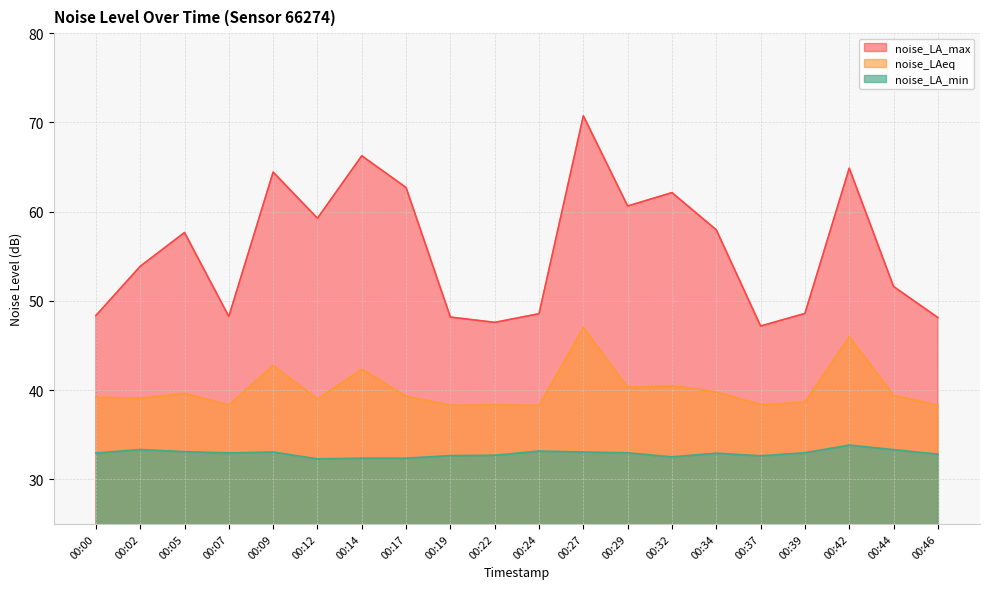

Which series changed the most between 00:14 and 00:39?

noise_LA_max